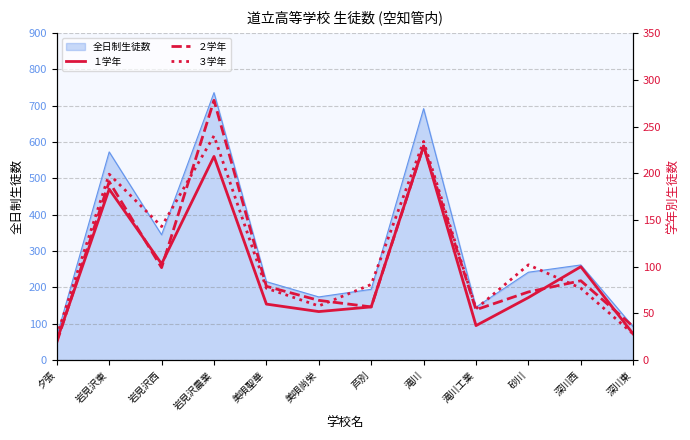

True or false: 全日制生徒数 has a value of 442 at 深川西.

False